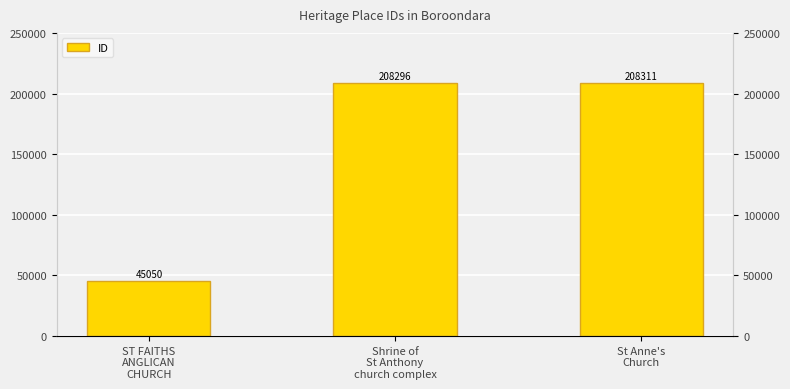

What is the average value?

153886